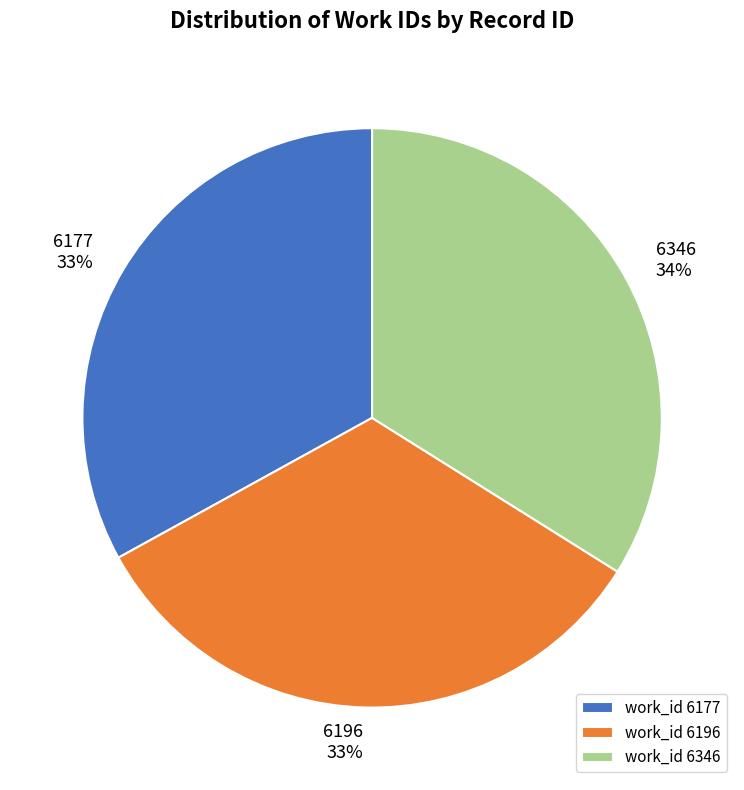

Is the sum of work_id 6196 and work_id 6177 greater than half?

Yes